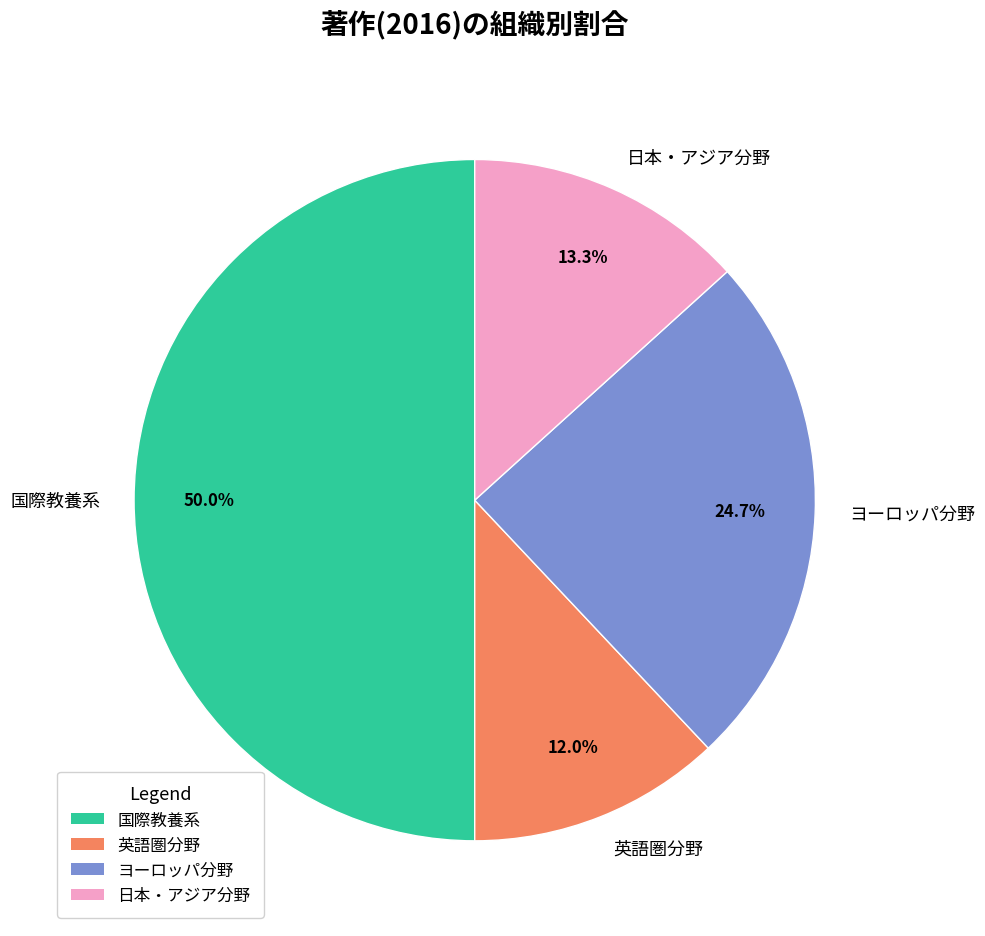

To the nearest percent, what percentage of the pie is 日本・アジア分野?

13%